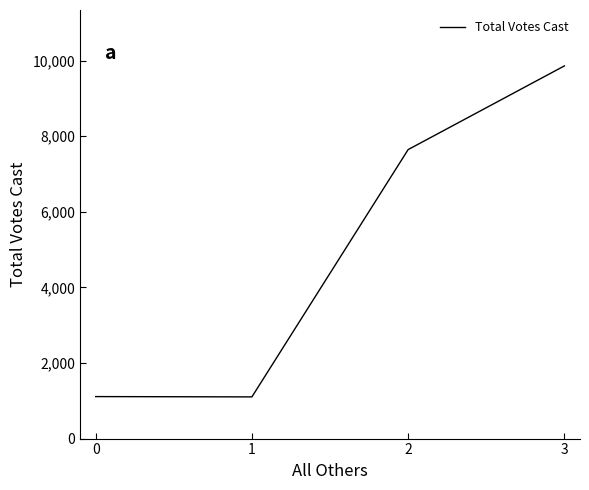

Where is the first local minimum?

1